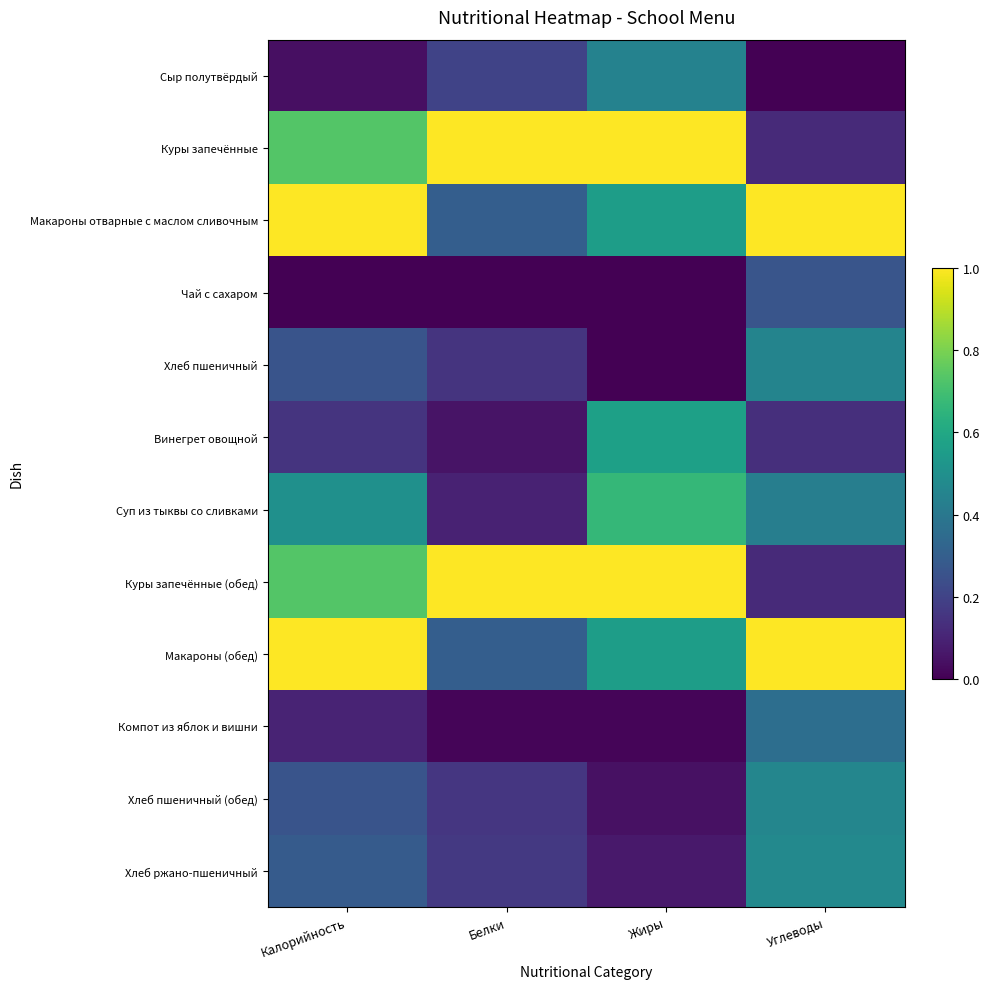

Which series has the widest spread of values?

Куры запечённые